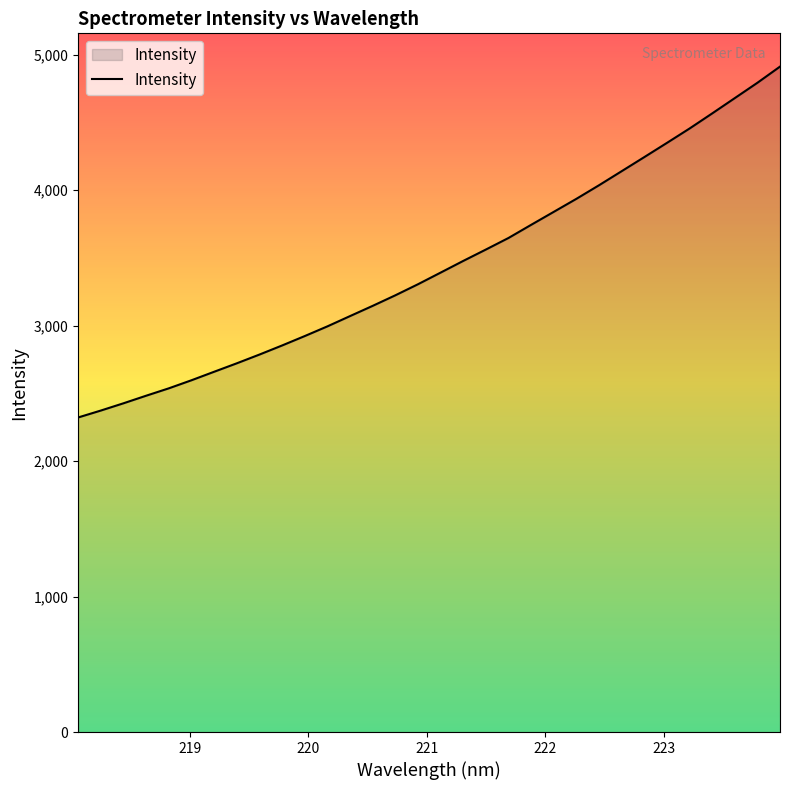

What is the difference between the maximum and minimum values?

2590.1